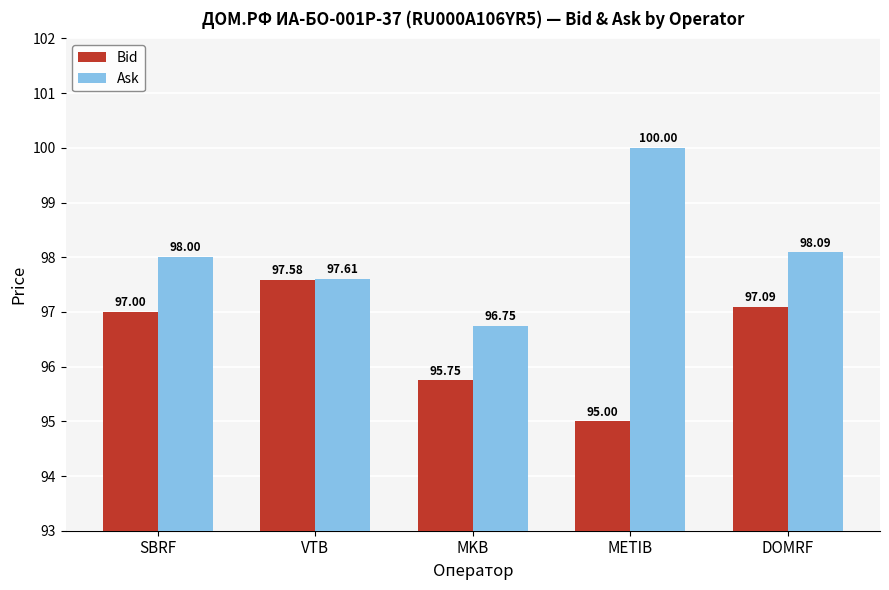

Which series has the largest range (max minus min)?

Ask